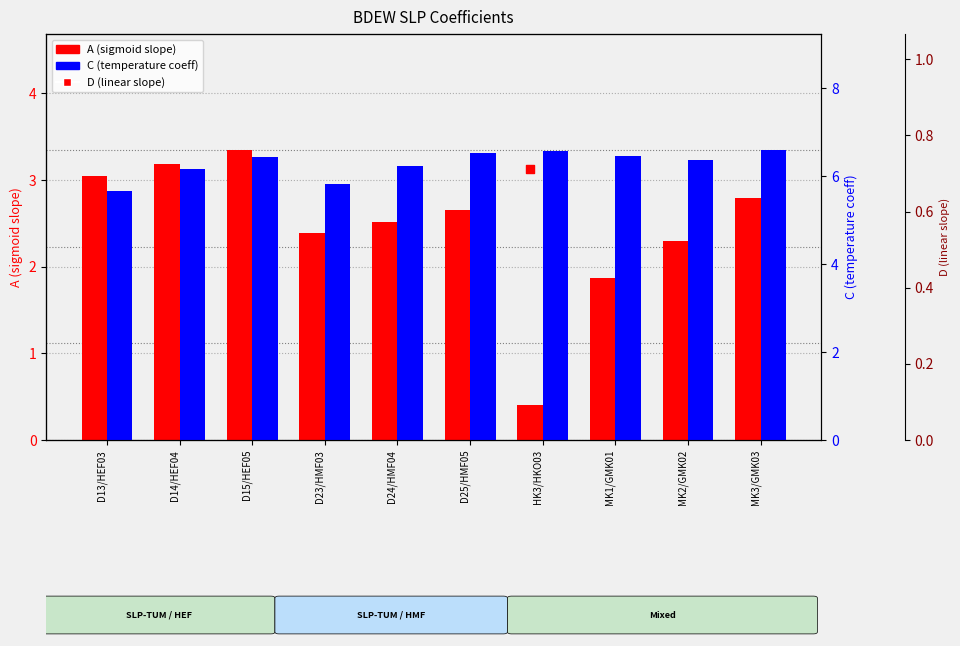

What are all the series names shown in the legend?

A (sigmoid slope), C (temperature coeff), D (linear slope)